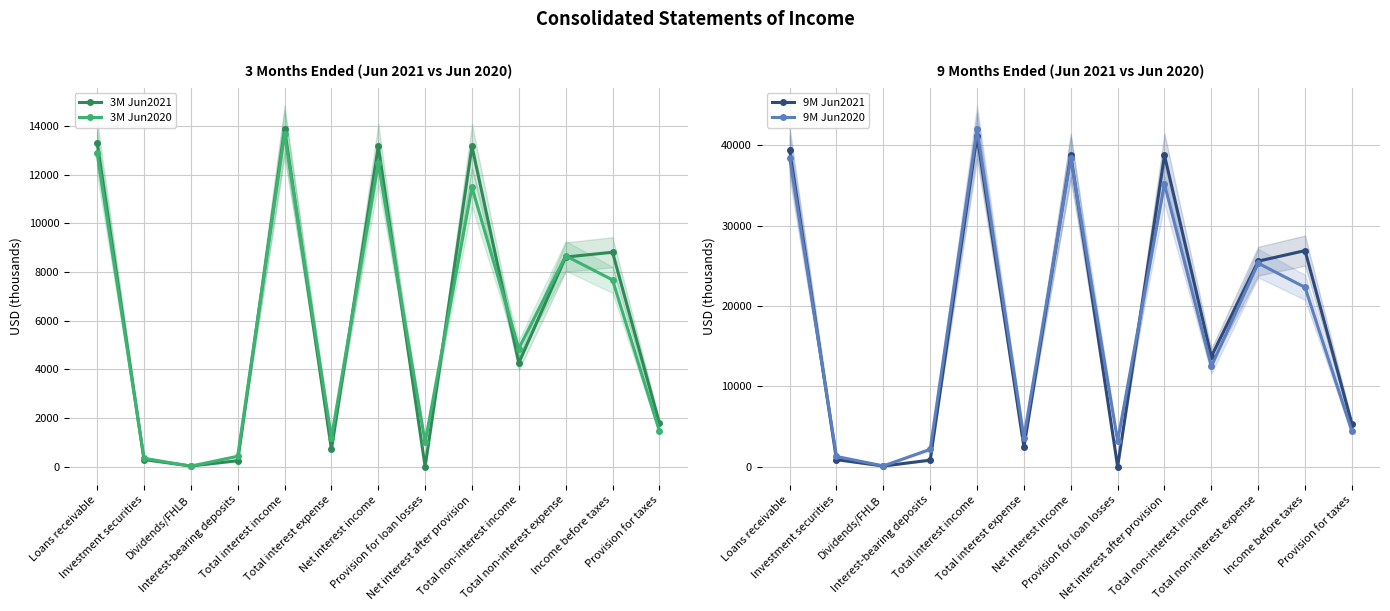

What is the sum of the 9M Jun2021 values at Total non-interest income and Dividends/FHLB?

13794